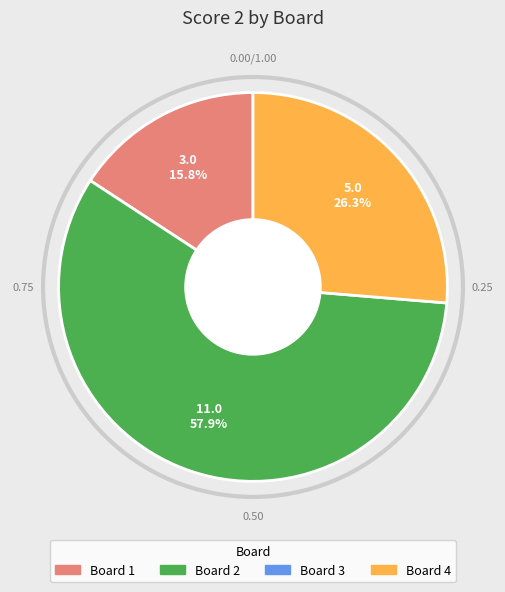

Is there a majority slice in this chart?

Yes